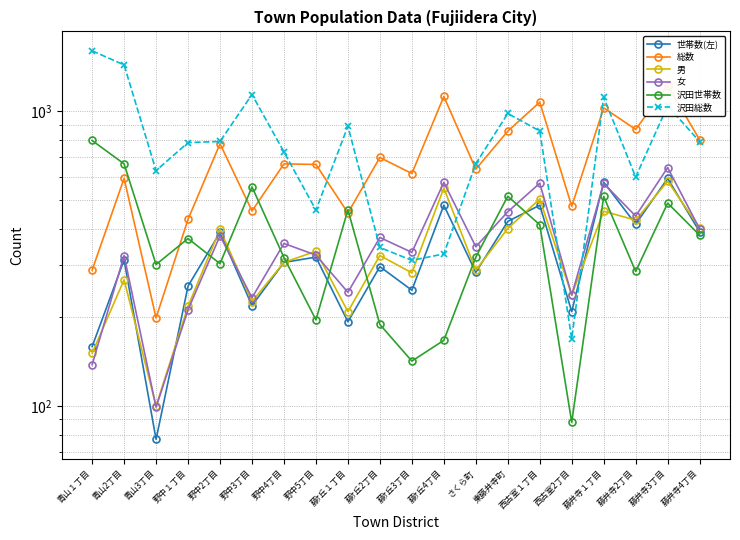

What is the smallest value displayed?

77